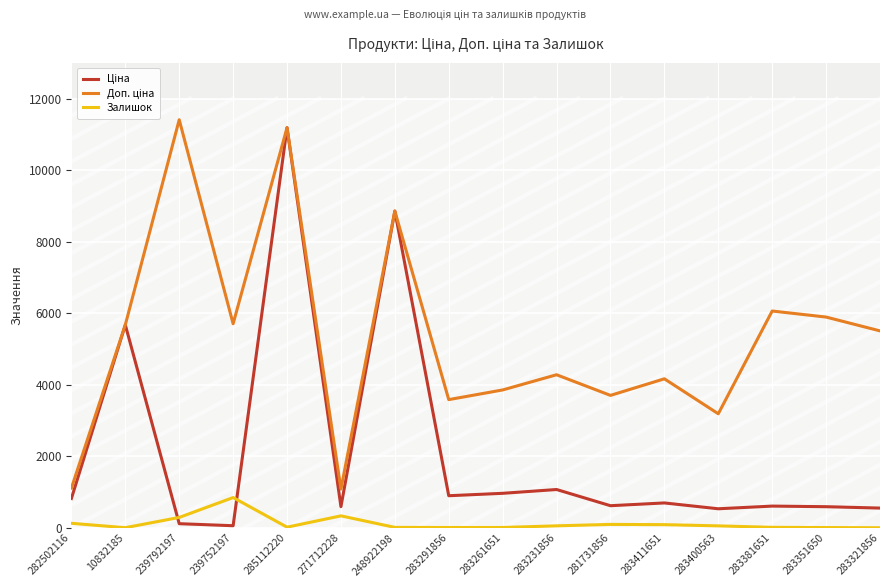

True or false: Залишок and Доп. ціна cross at least once.

False